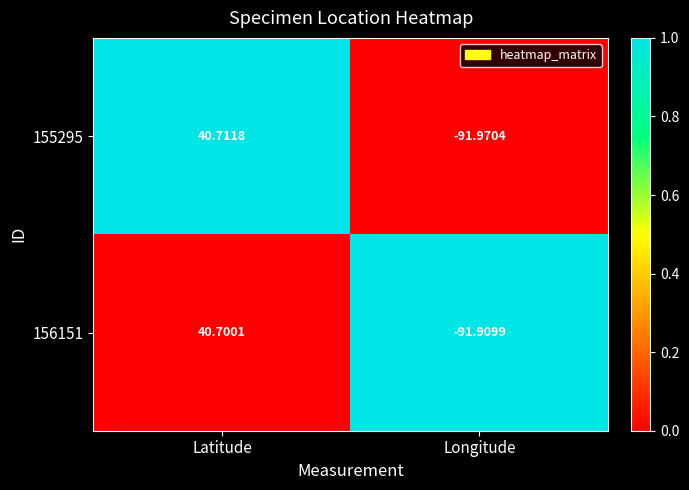

Which category has the highest value in the 156151 series?

Latitude